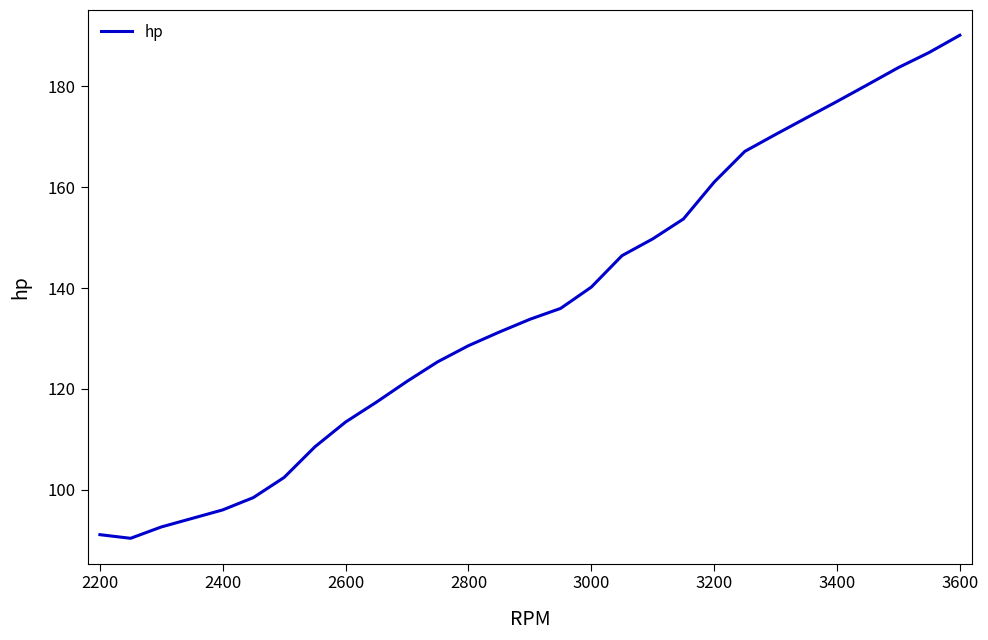

Count the number of values greater than 133.

15